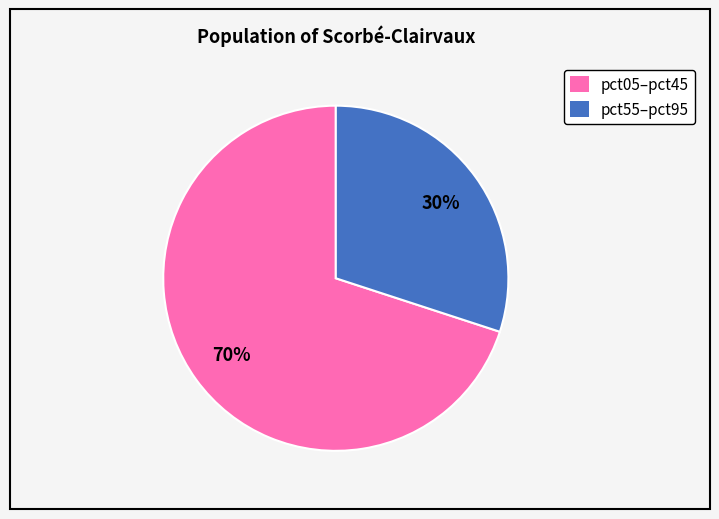

Is there any slice that represents more than half of the pie?

Yes